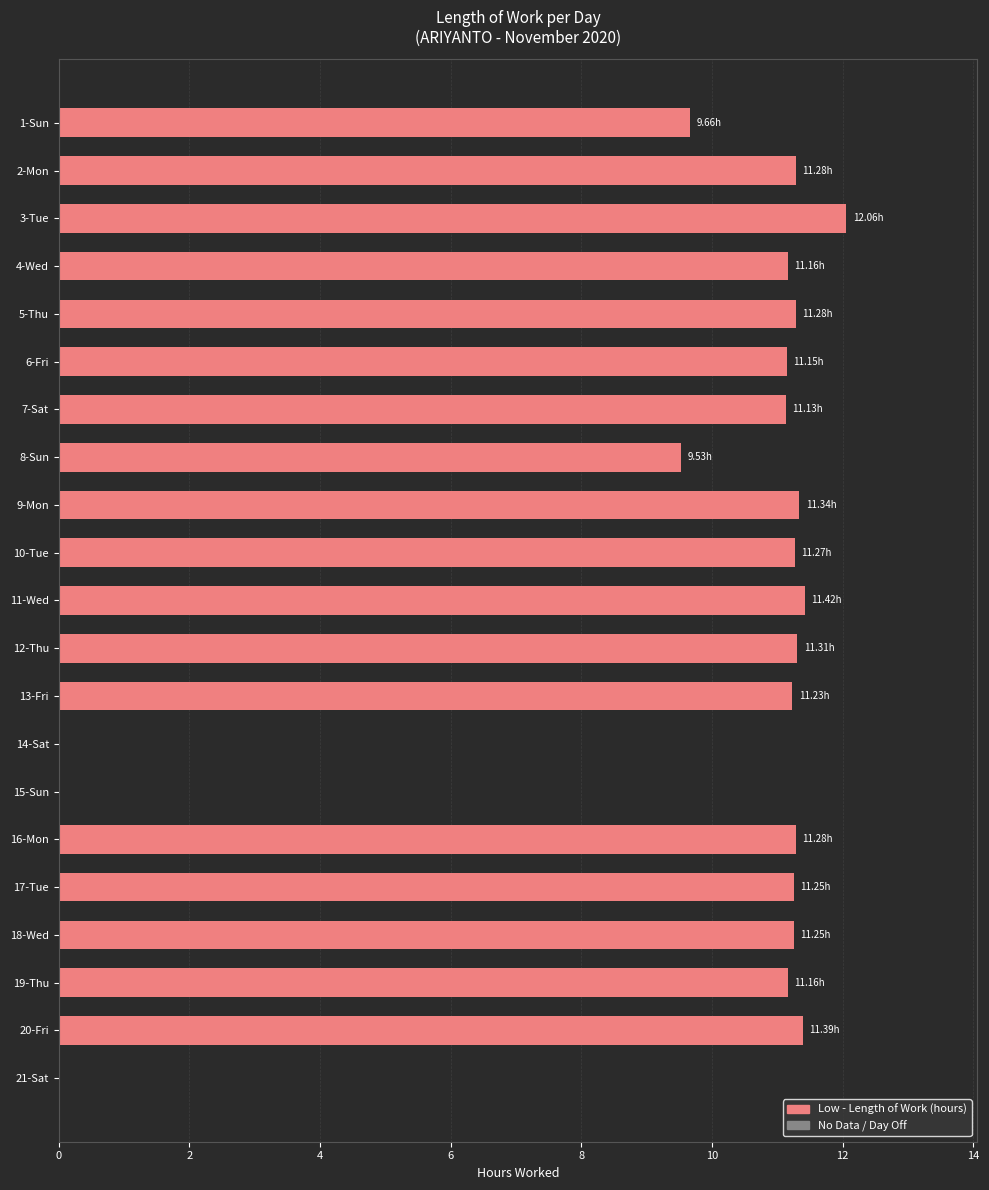

Are the bars grouped side by side (vs. stacked)?

No